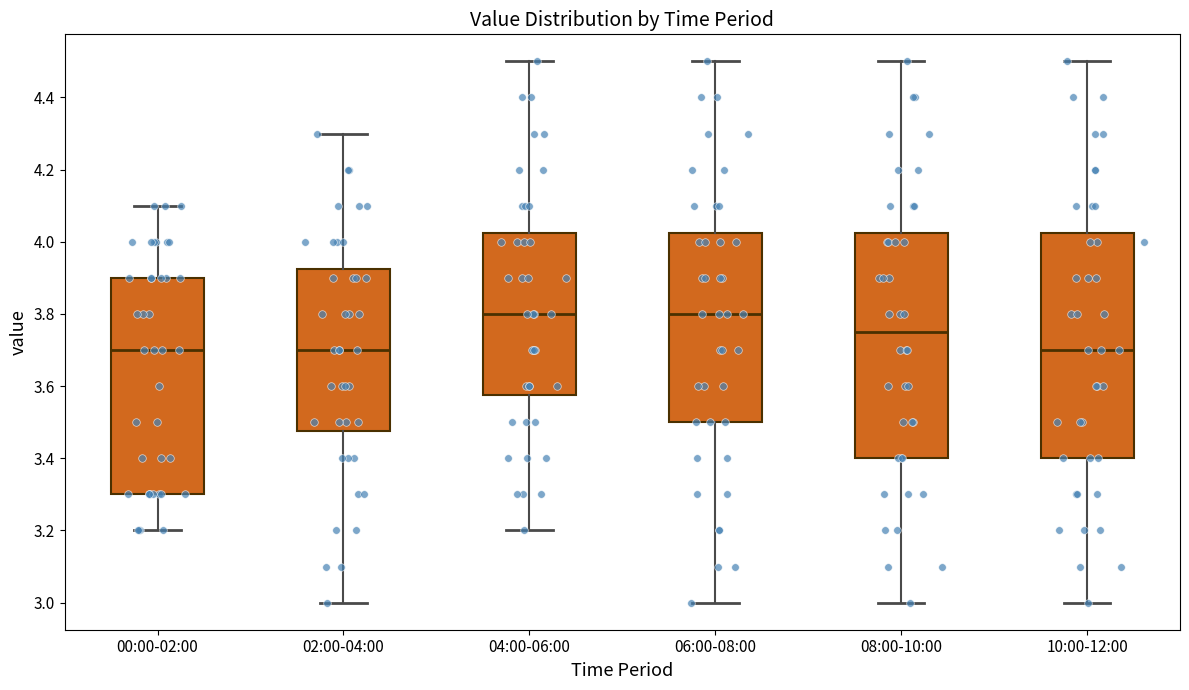

Where does the median line of the box for 02:00-04:00 sit on the y-axis? The values are not printed on the chart, so give them approximately, as read against the axis.

3.70